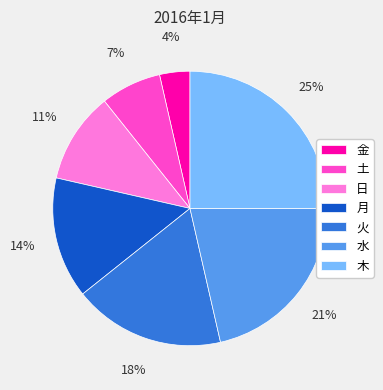

Approximately how many times larger is the value at 木 compared to 日?

2.3